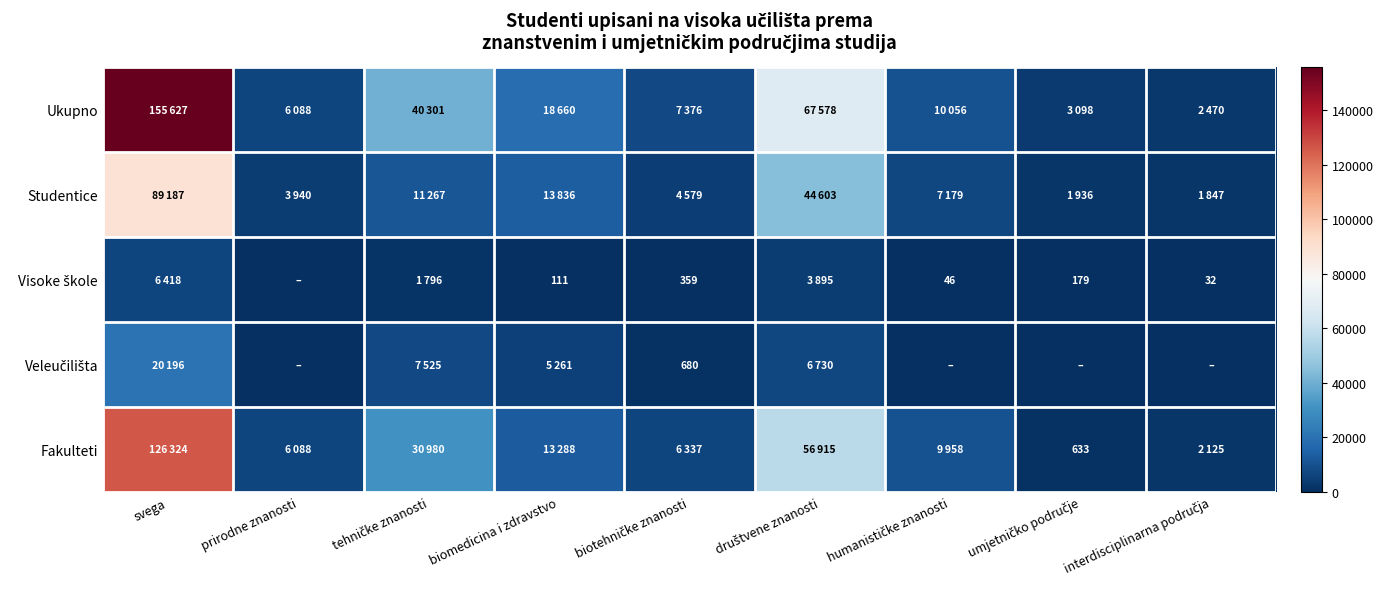

What is the difference between the maximum and minimum values in the Veleučilišta series?

20196